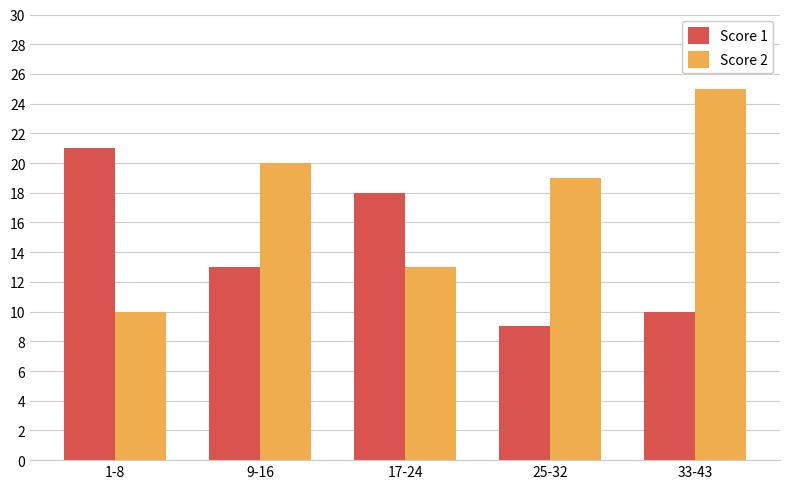

What position from the right is 1-8?

5